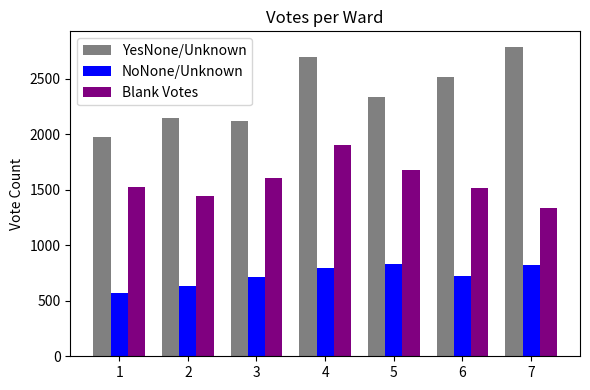

What is the average value of the NoNone/Unknown series?

726